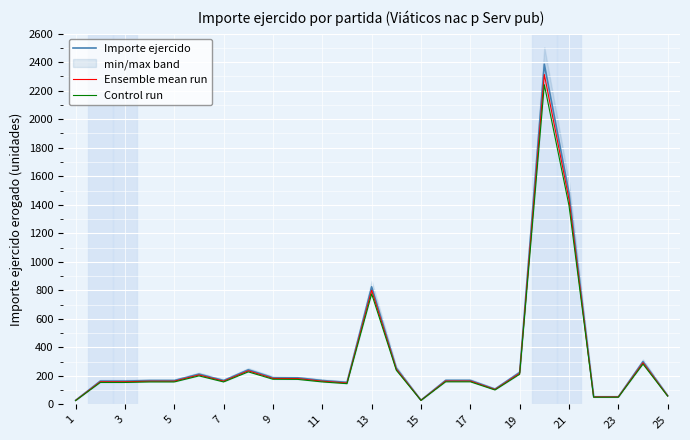

The value of Importe ejercido at 25 is 62.0. True or false?

True